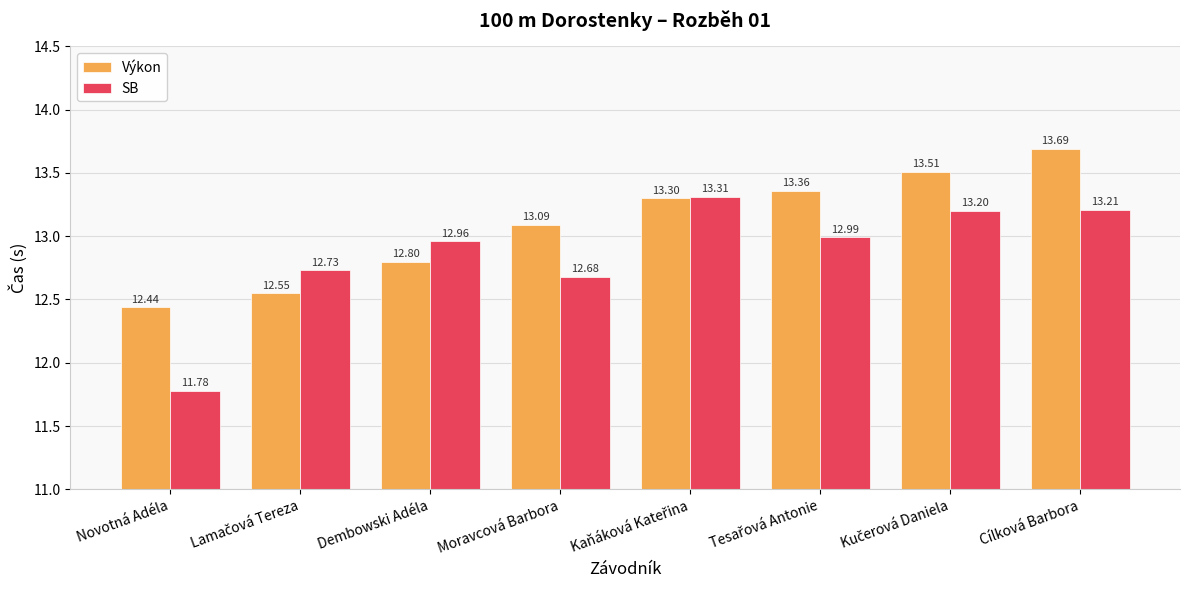

What is the spread (max minus min) of values at Dembowski Adéla?

0.2